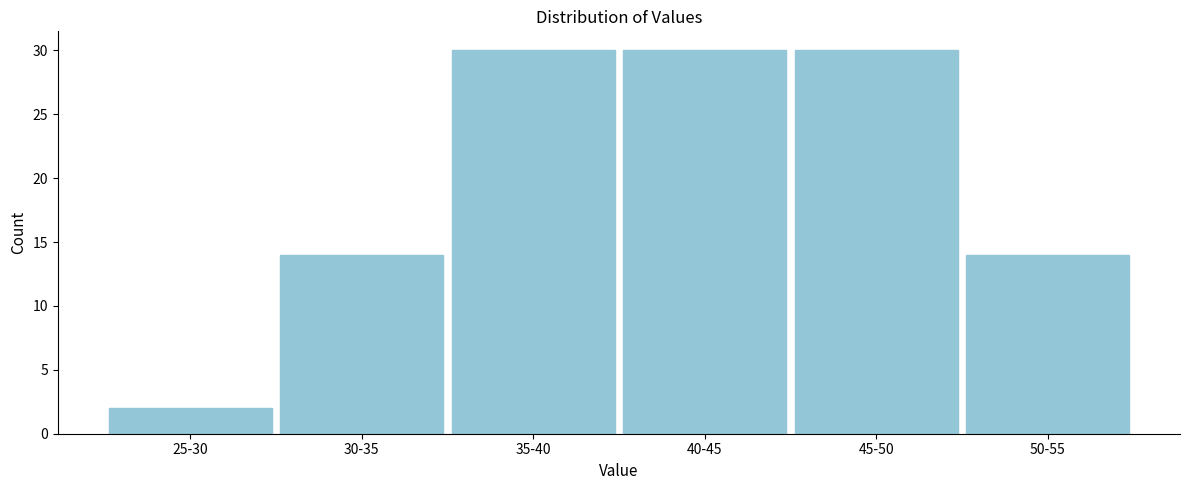

Reading left to right, transcribe all the data shown in this chart.

2	14	30	30	30	14